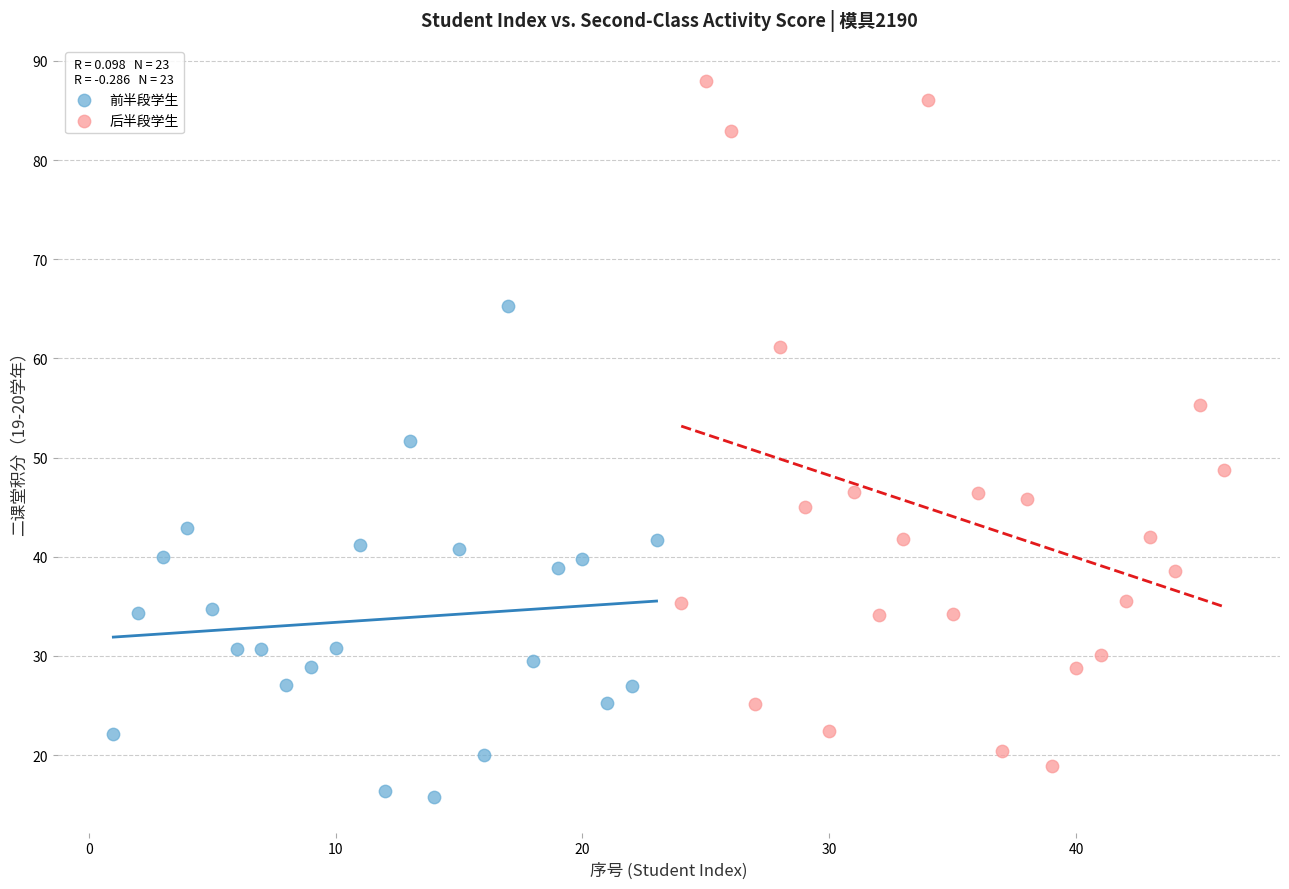

Which series has the widest spread of Y values?

后半段学生